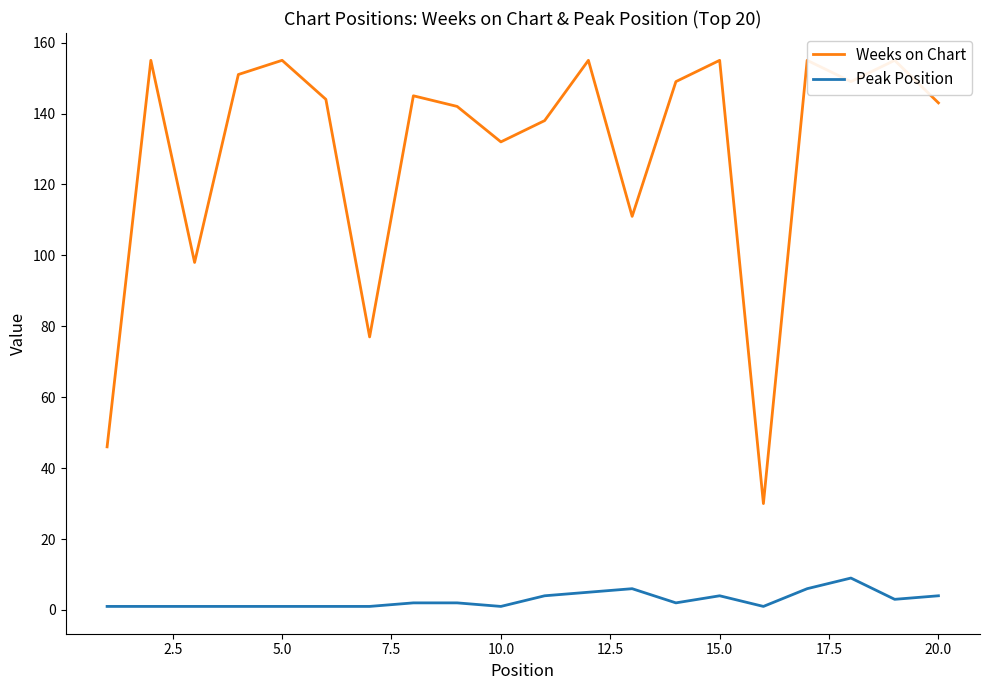

What is the difference between the maximum and second lowest values in the Weeks on Chart series?

109